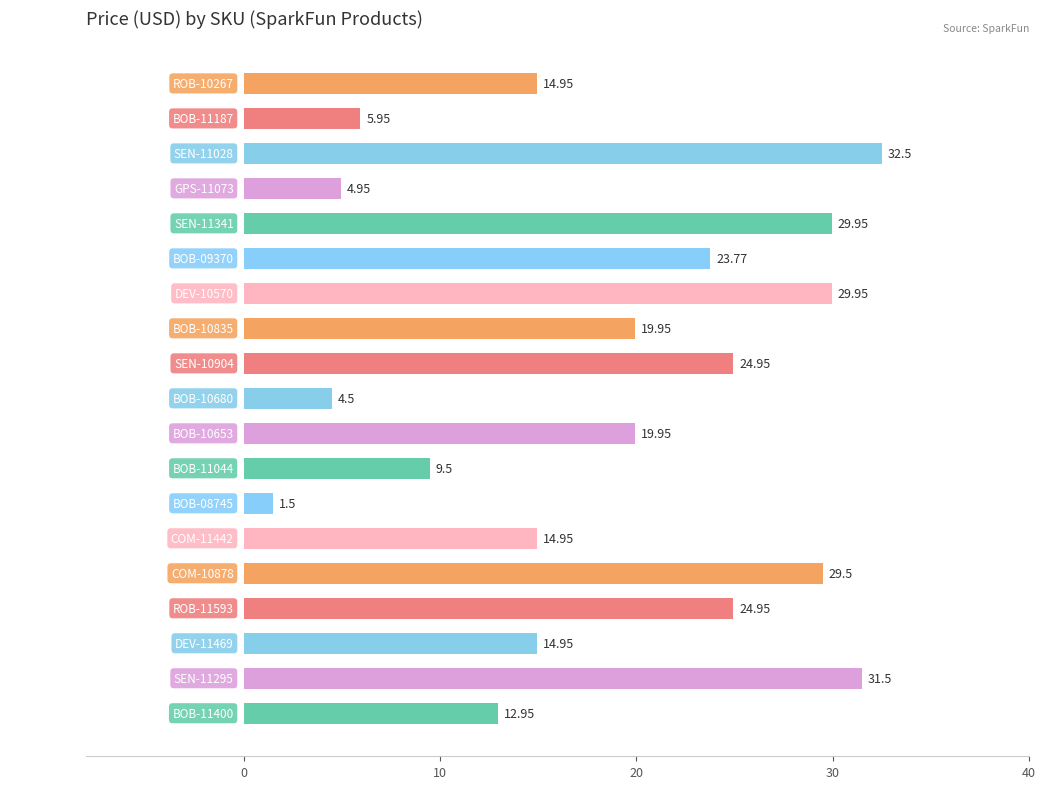

Between DEV-11469 and SEN-10904, which is larger?

SEN-10904